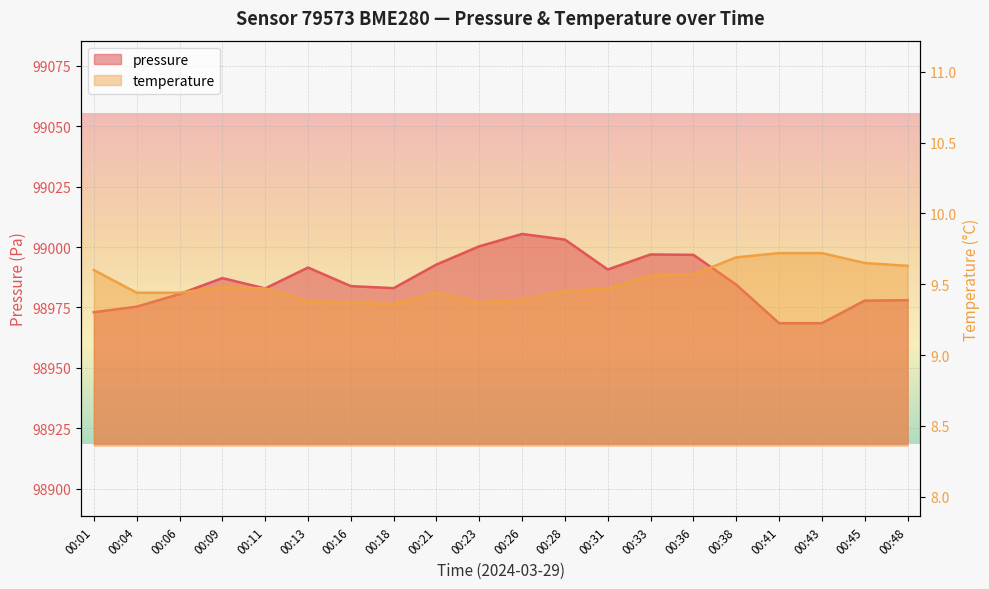

Which has a higher value, 00:45 or 00:31?

00:31